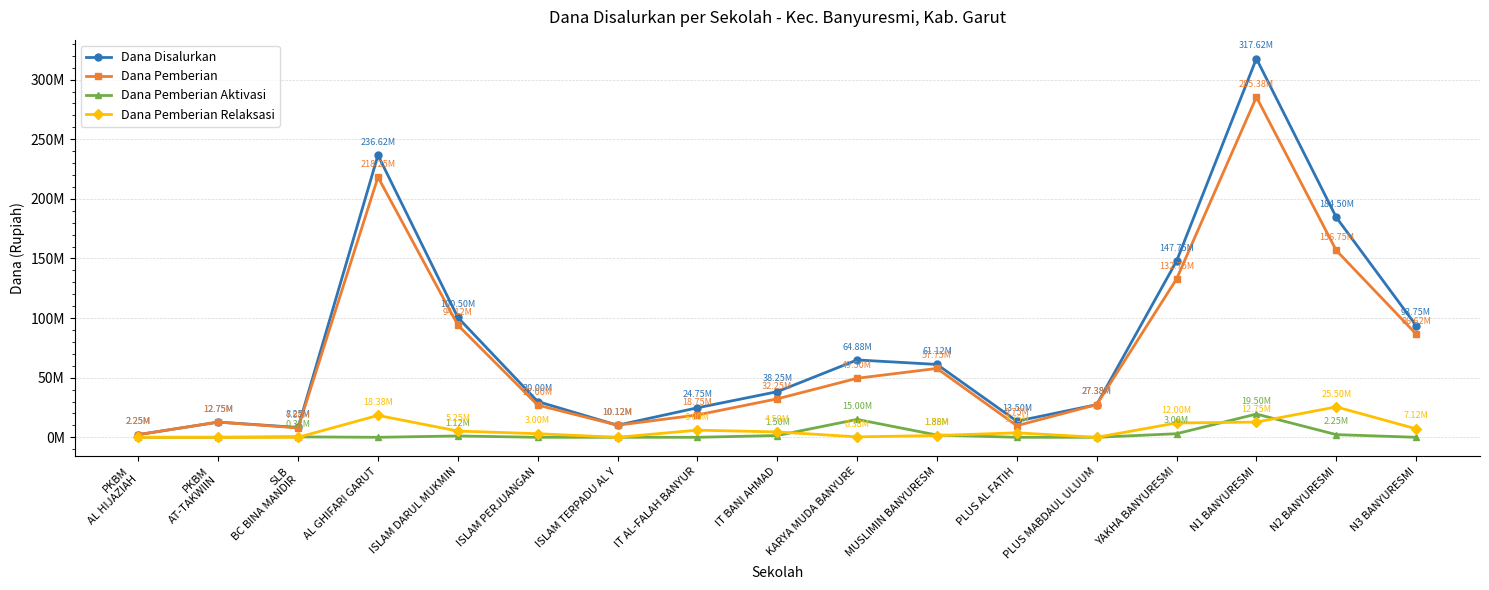

Which category has the highest value in the Dana Disalurkan series?

N1 BANYURESMI